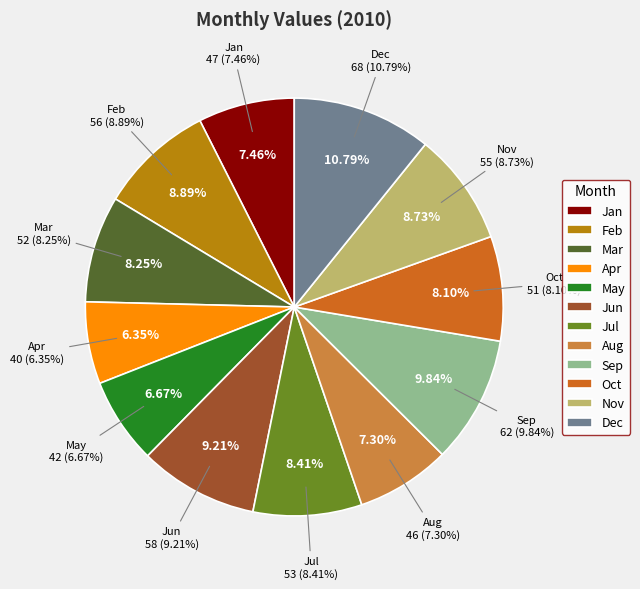

The Aug slice represents 15% of the pie. True or false?

False